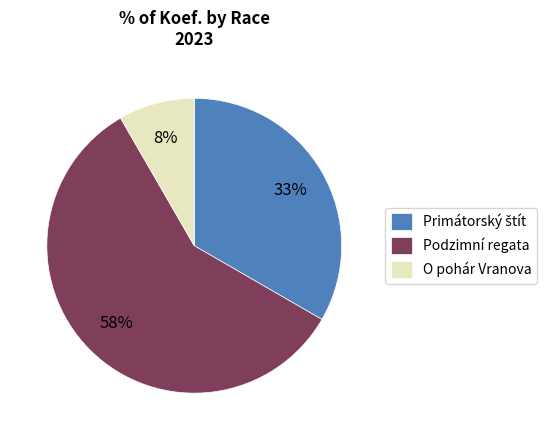

To the nearest percent, what percentage of the pie is O pohár Vranova?

8%